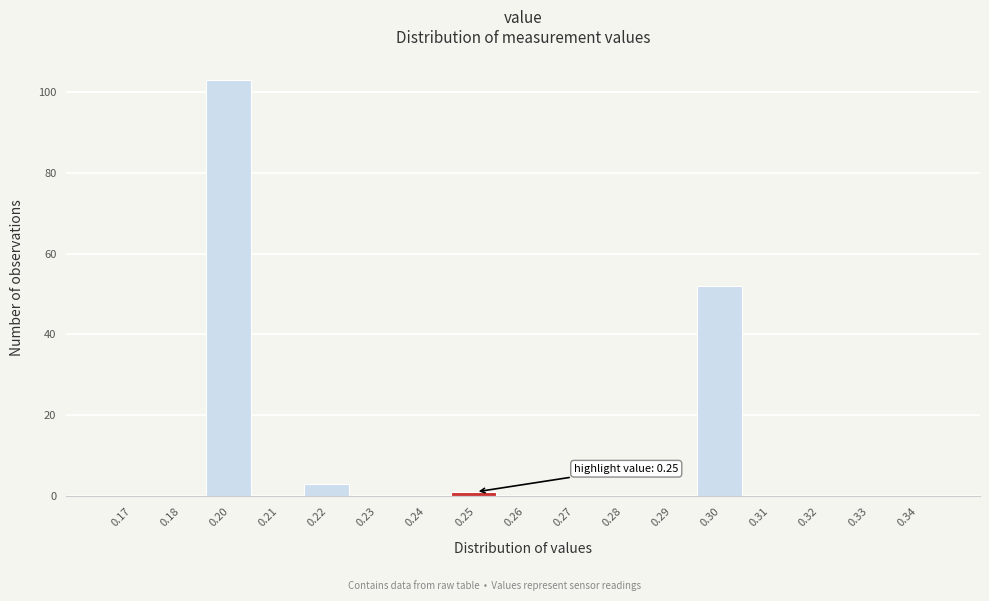

Reading left to right, what are all the values shown in this chart?

0.17=0	0.18=0	0.20=103	0.21=0	0.22=3	0.23=0	0.24=0	0.25=1	0.26=0	0.27=0	0.28=0	0.29=0	0.30=52	0.31=0	0.32=0	0.33=0	0.34=0